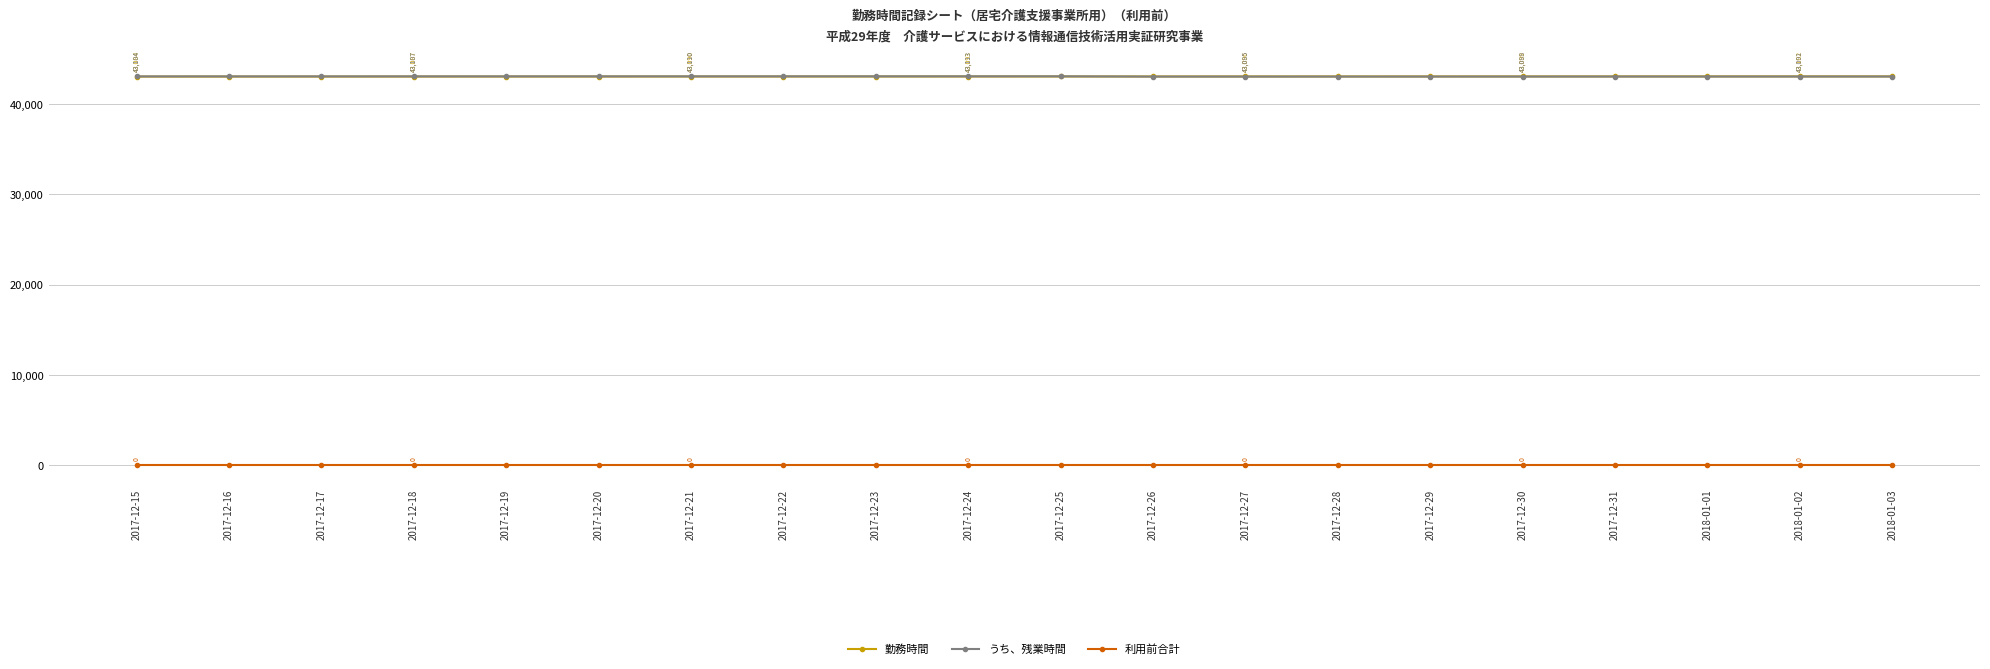

What is the label of the 6th point from the left?

2017-12-20